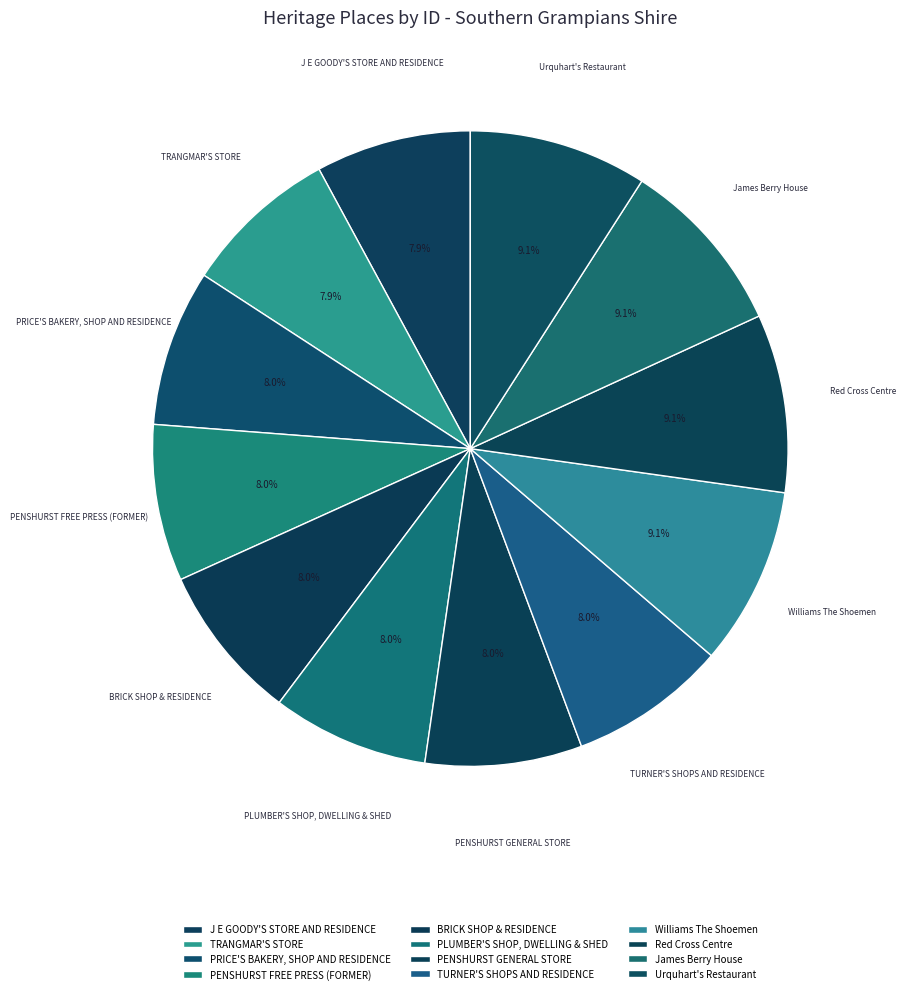

True or false: PENSHURST FREE PRESS (FORMER) accounts for 1% of the total.

False